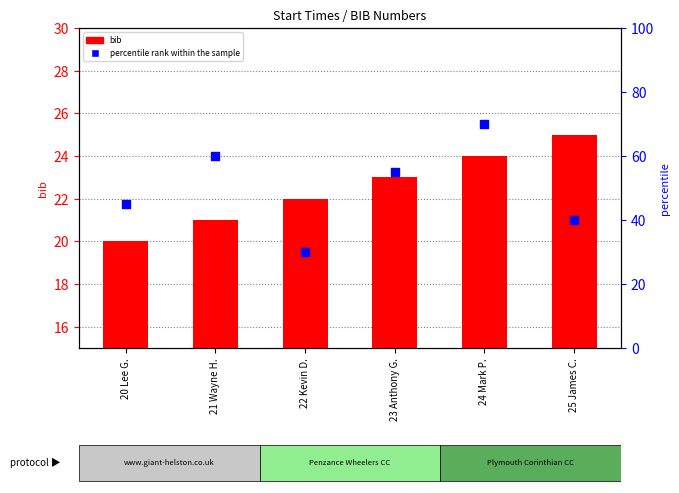

What is the total value across all series at 21 Wayne H.?

81